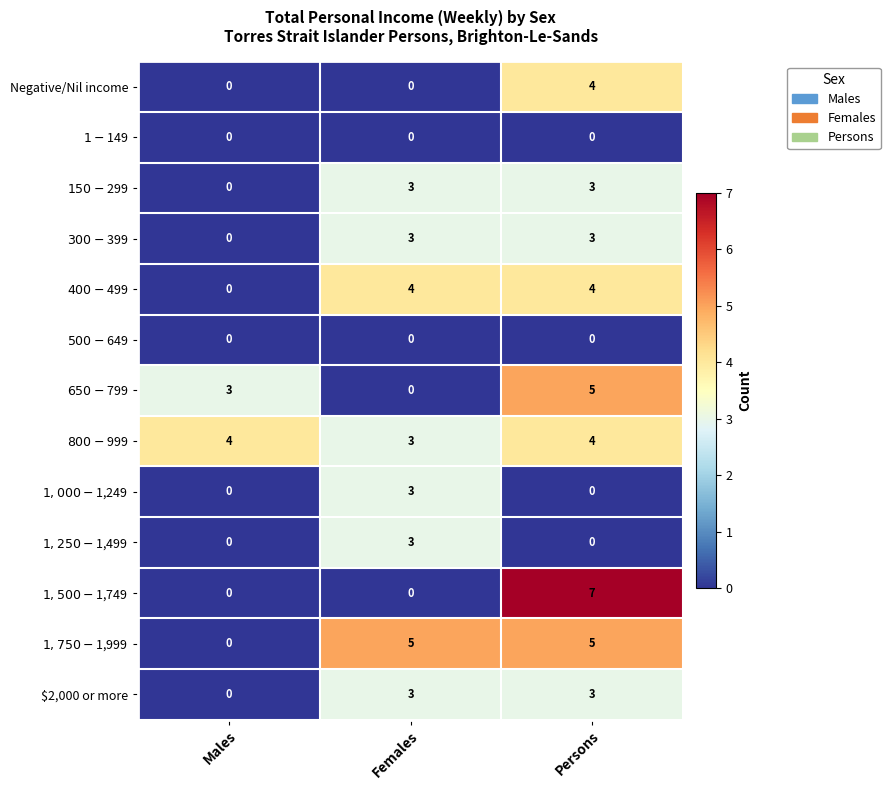

What is the total value across all series at Persons?

38